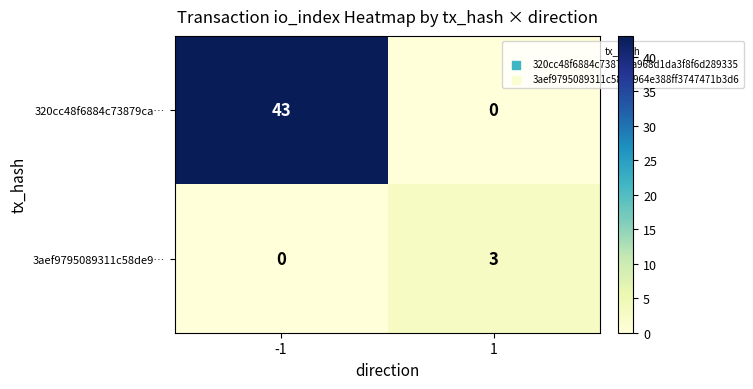

What is the greatest value displayed?

43